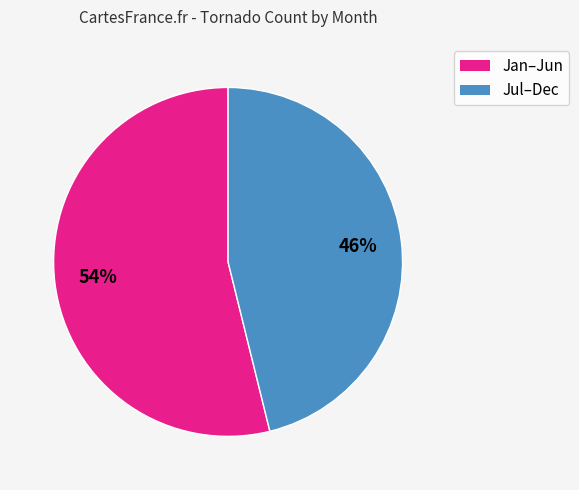

Is there a majority slice in this chart?

Yes